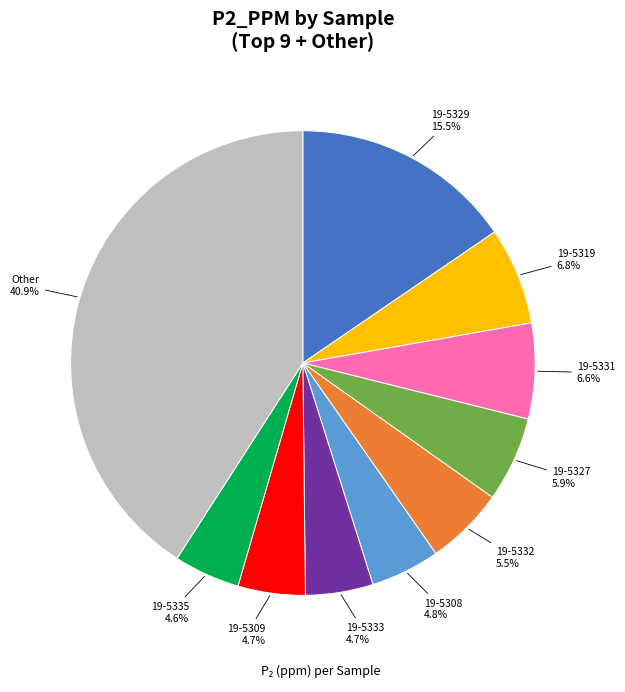

How many slices are in this pie chart?

10